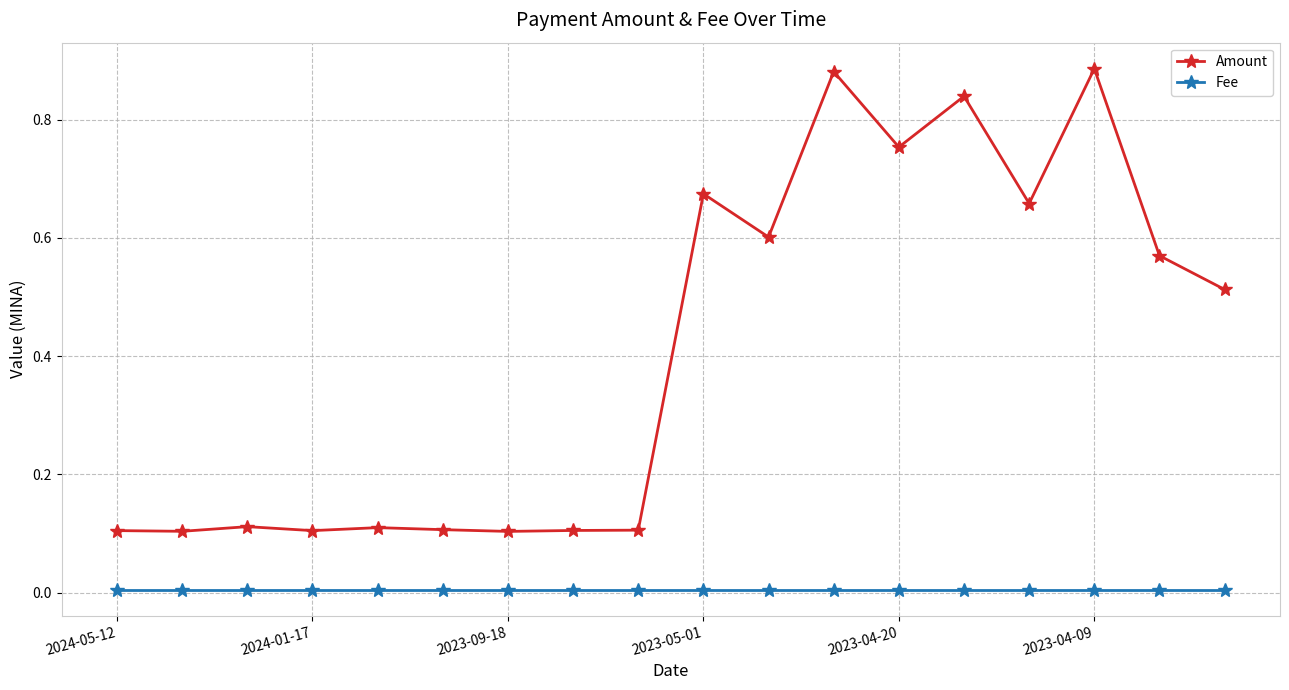

True or false: Amount and Fee intersect in this chart.

False